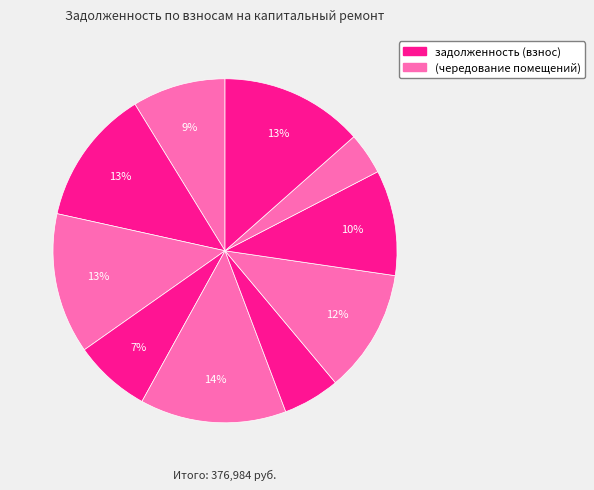

Does any single category account for the majority?

No